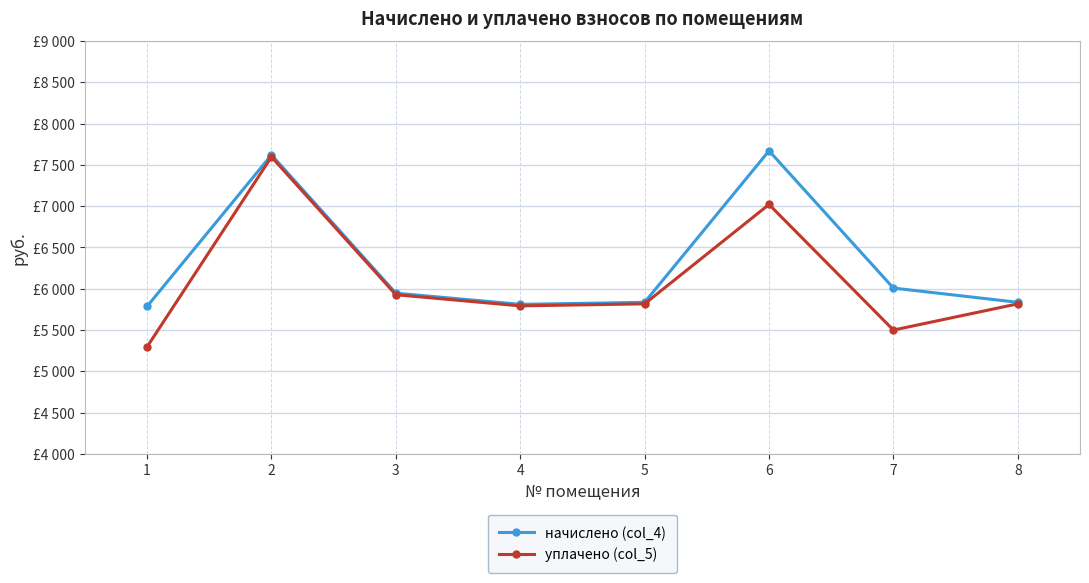

Does the chart have visible grid lines?

Yes